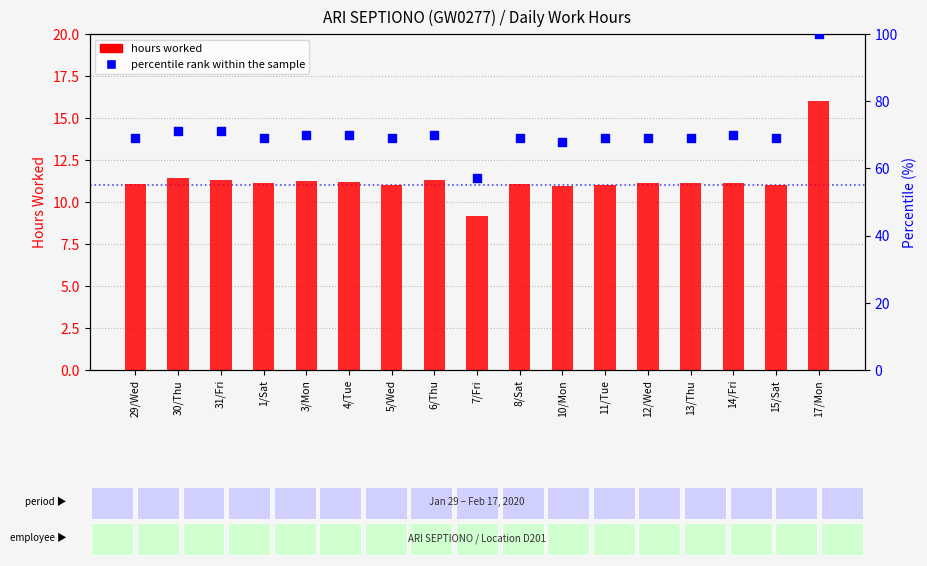

Which series has the largest total across all categories?

percentile rank within the sample